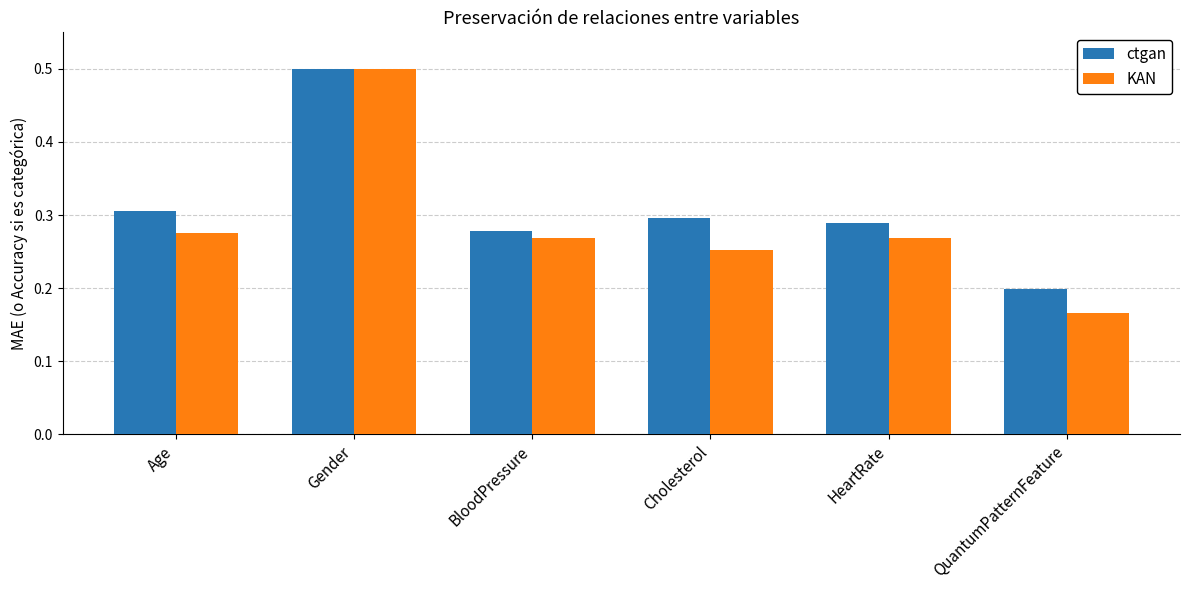

What are all the series names shown in the legend?

ctgan, KAN